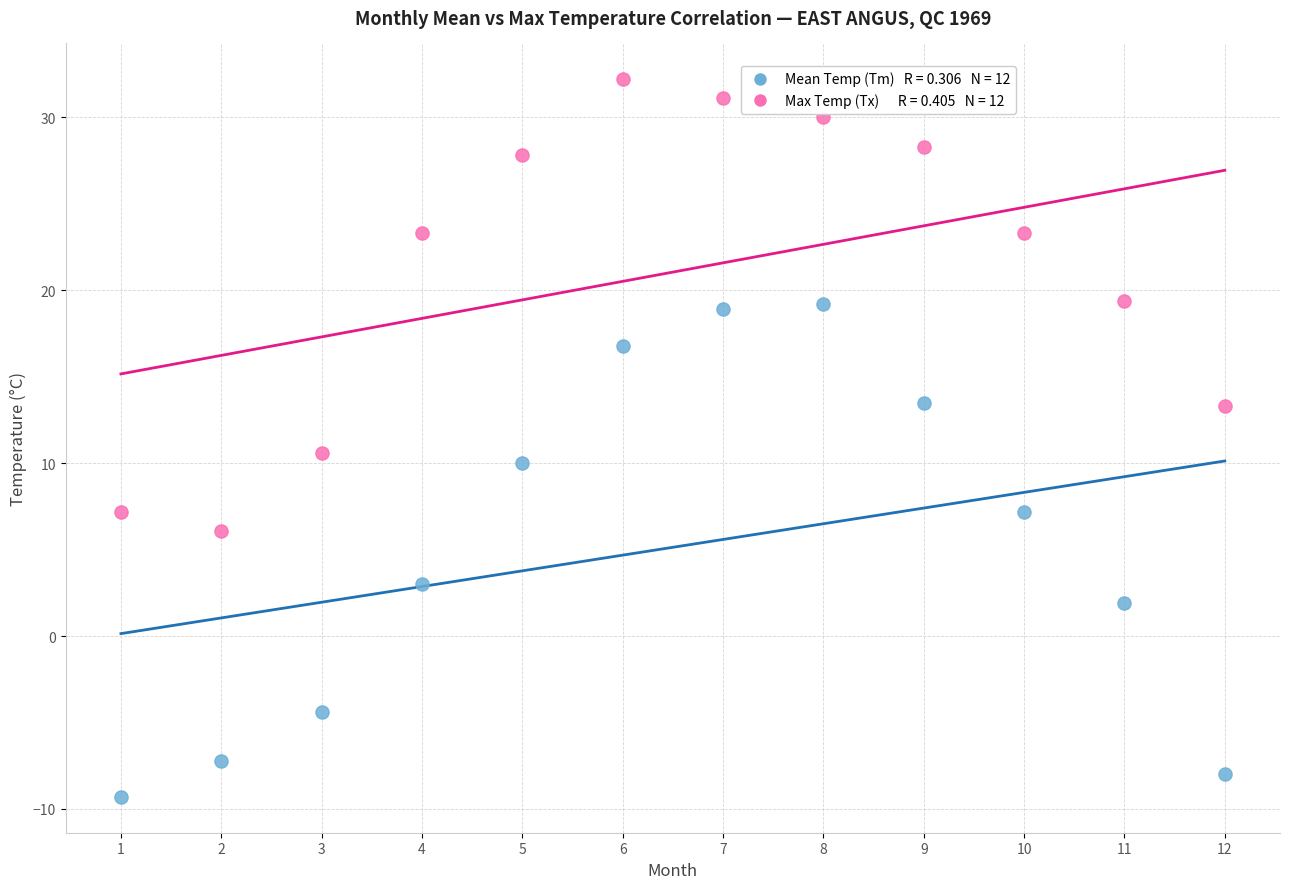

Across all data points, what is the range of X values (max minus min)?

11.0